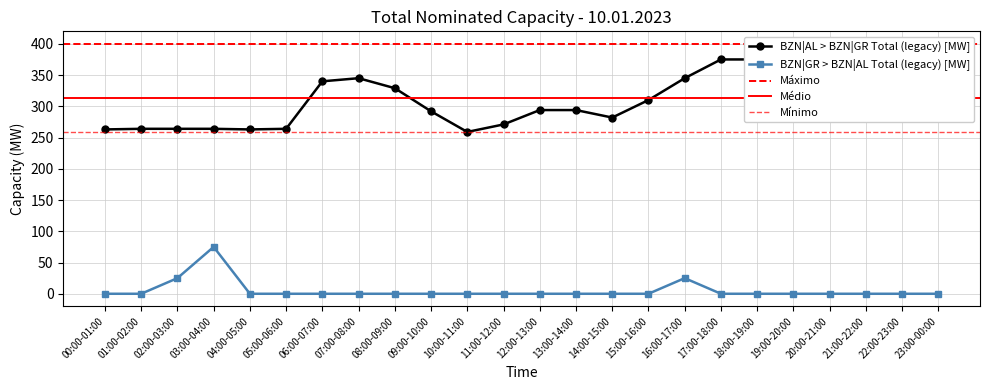

What is the spread (max minus min) of values at 18:00-19:00?

375